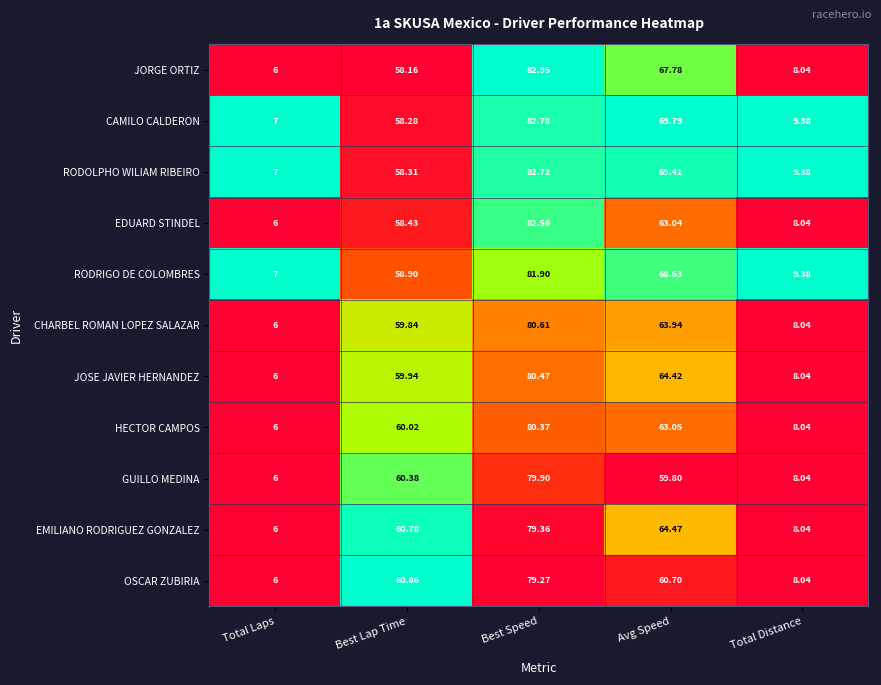

Which series has the largest total across all categories?

CAMILO CALDERON